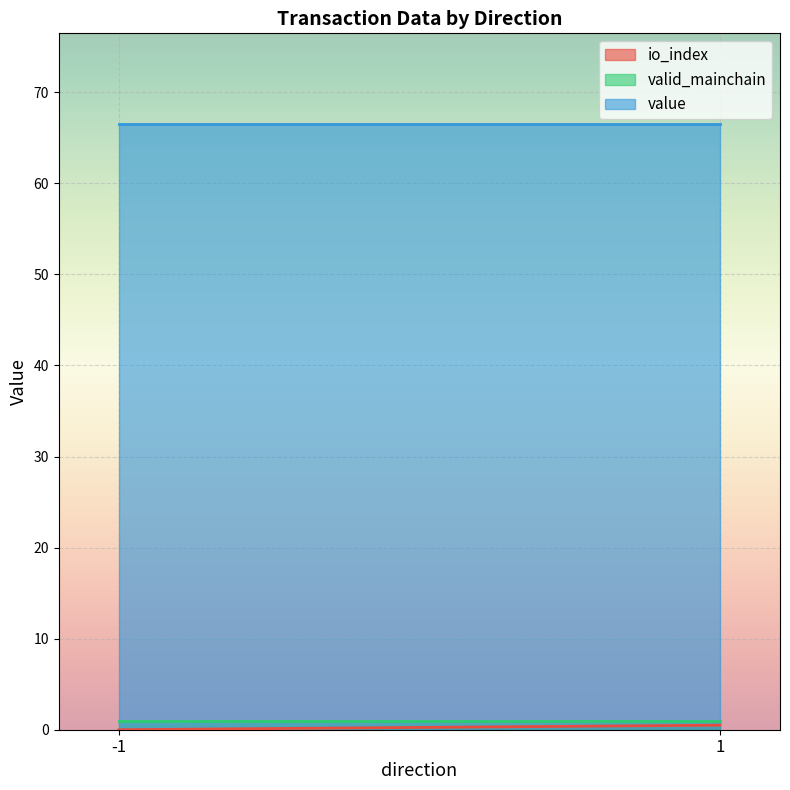

Which series has the largest total across all categories?

value